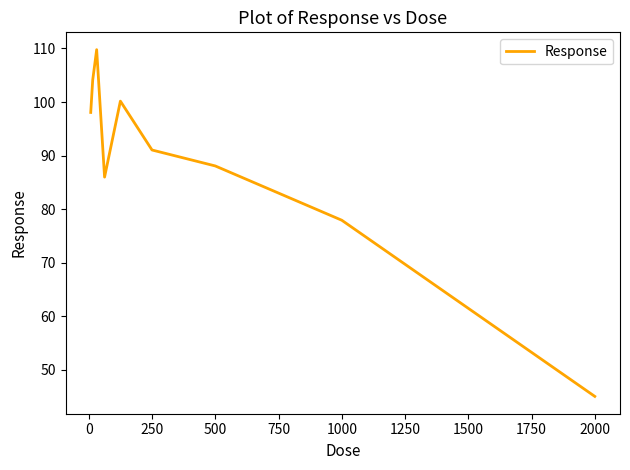

Count the number of categories in the chart.

9